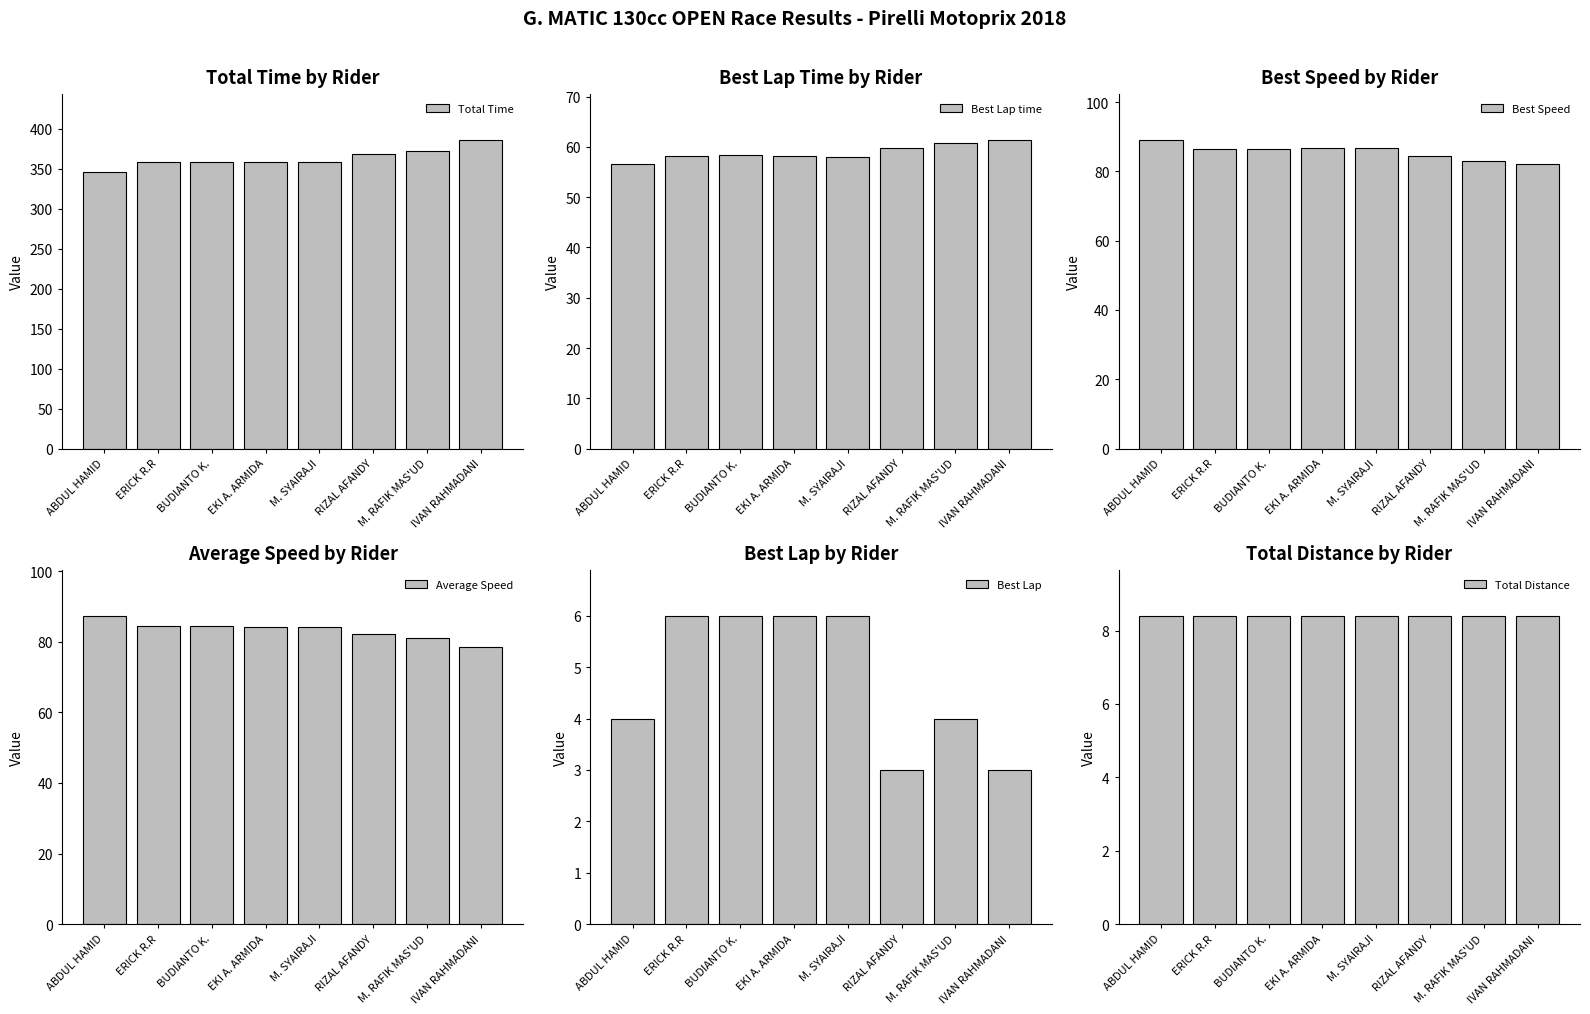

Which series has the largest total across all categories?

Total Time